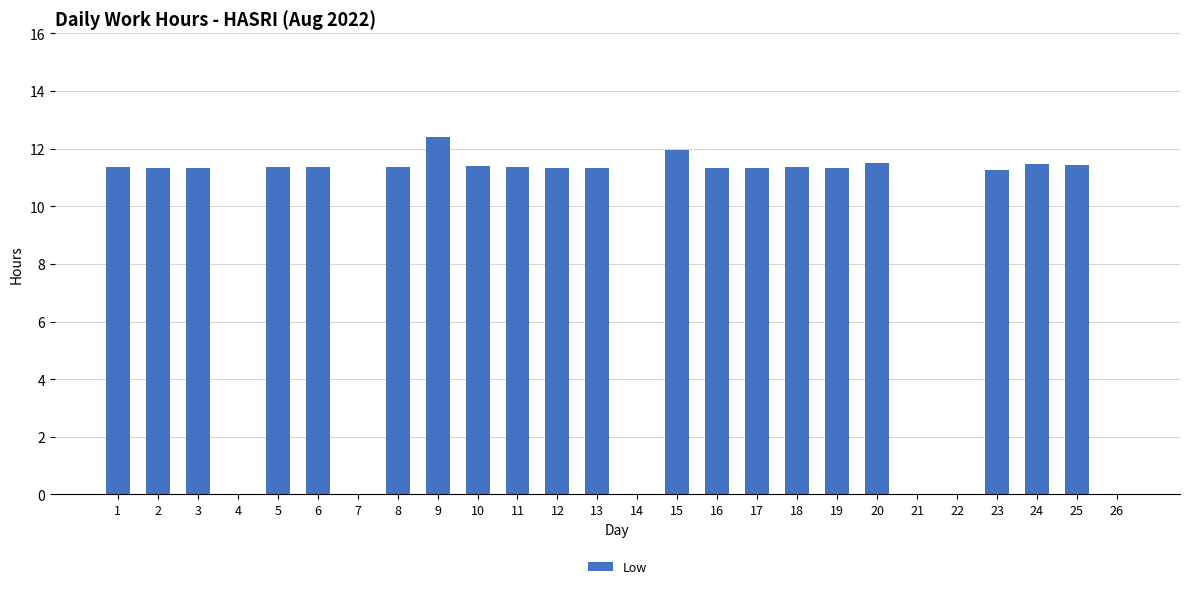

What is the sum of the values at 5 and 10?

22.8